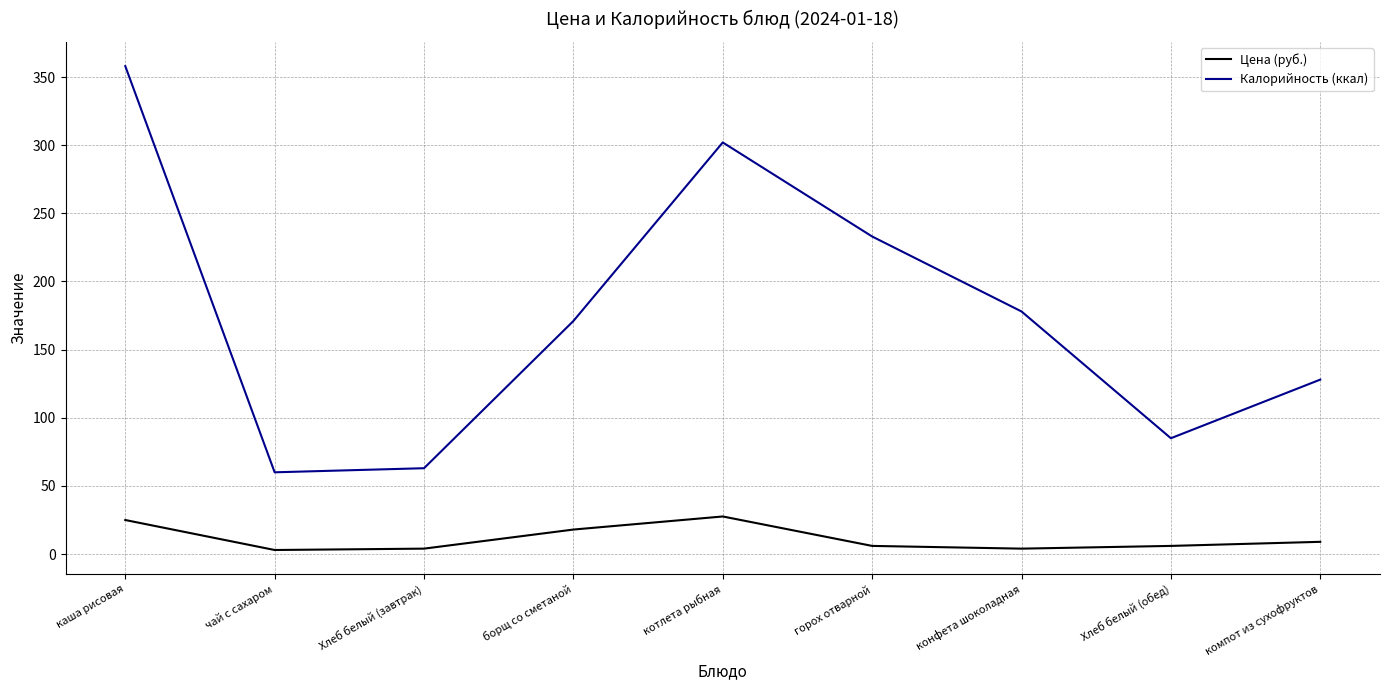

True or false: Цена (руб.) and Калорийность (ккал) intersect in this chart.

False